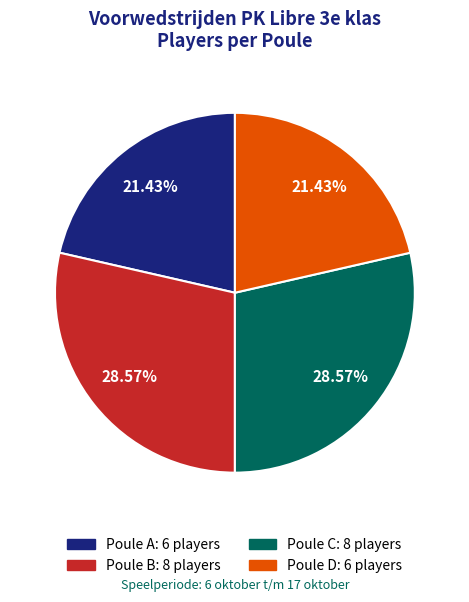

The Poule C slice represents 40% of the pie. True or false?

False